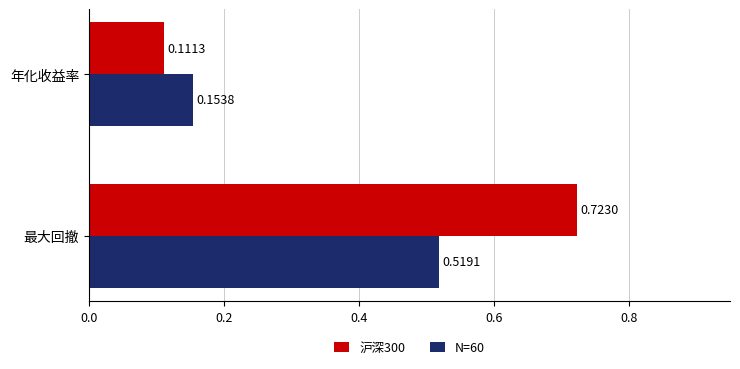

List the labels in order of 沪深300 value, largest first.

最大回撤, 年化收益率